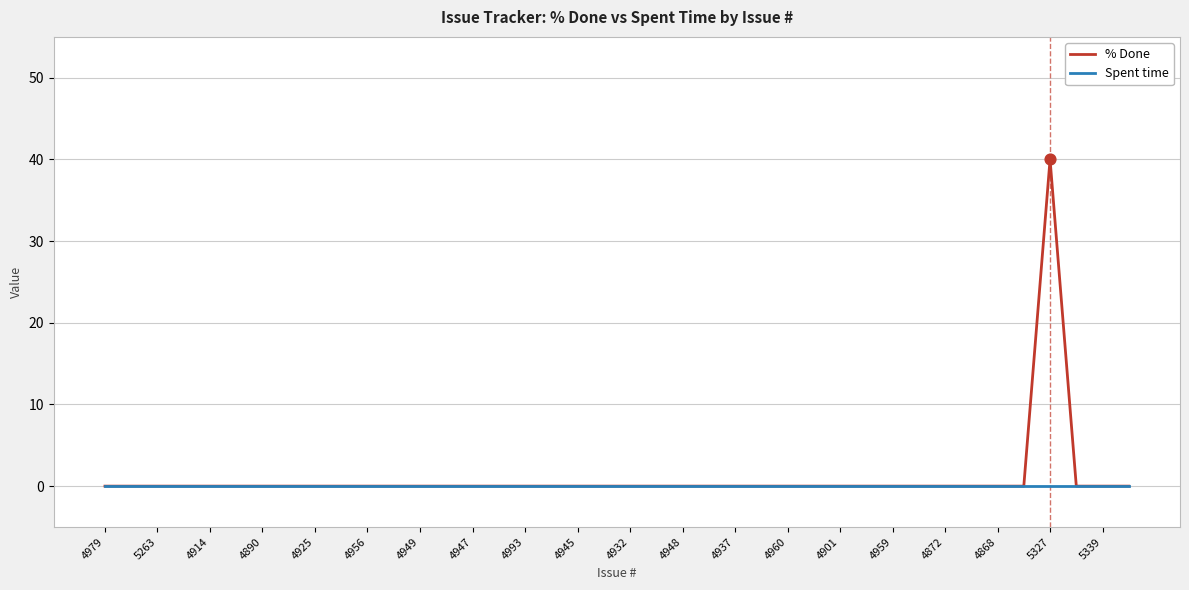

Which series has the largest range (max minus min)?

% Done